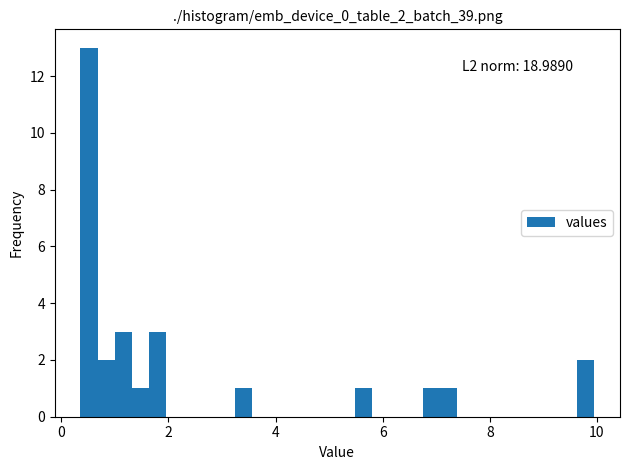

Read against the x-axis, roughly where is the centre of the tallest bar?

0.6